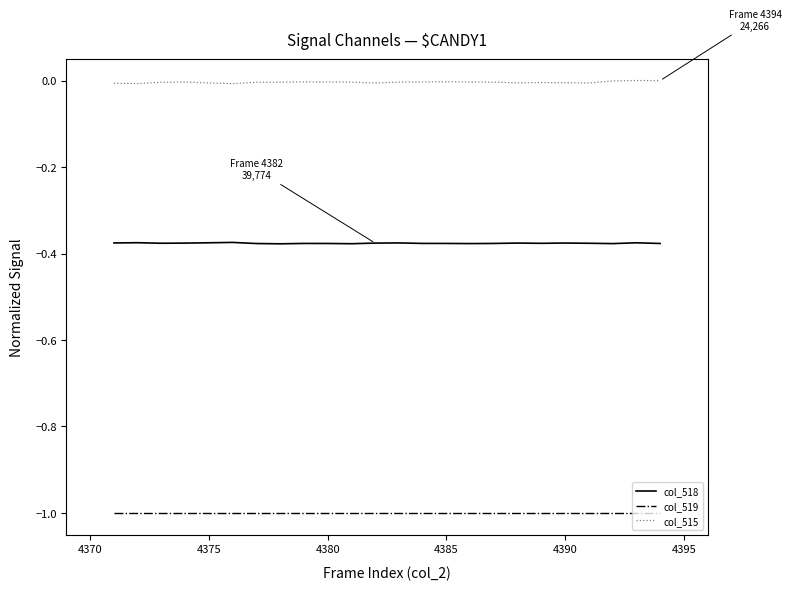

What are all the series names shown in the legend?

col_518, col_519, col_515